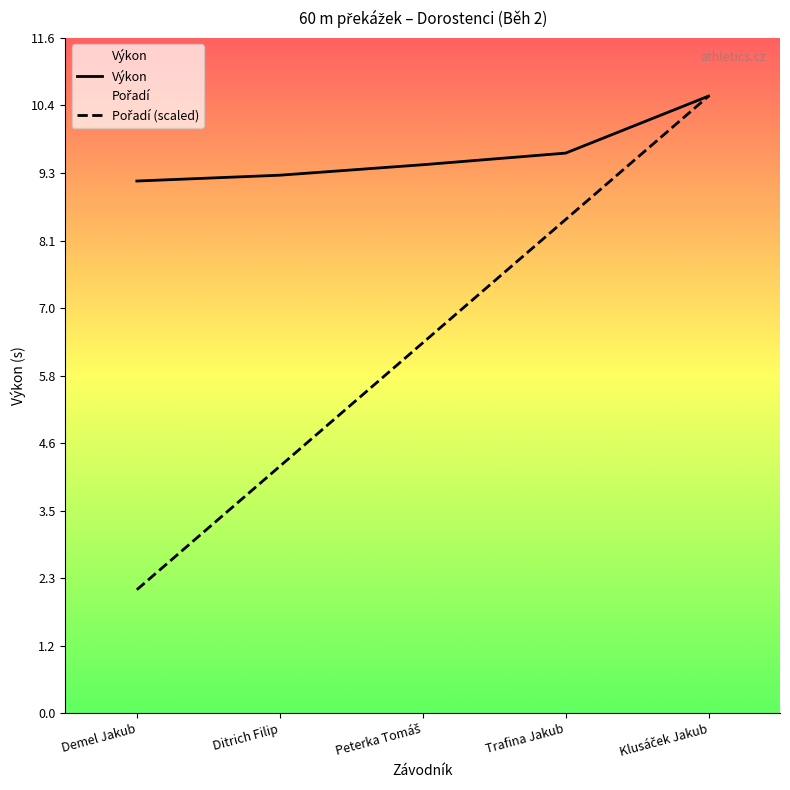

What is the difference between the highest and lowest values at Trafina Jakub?

1.1